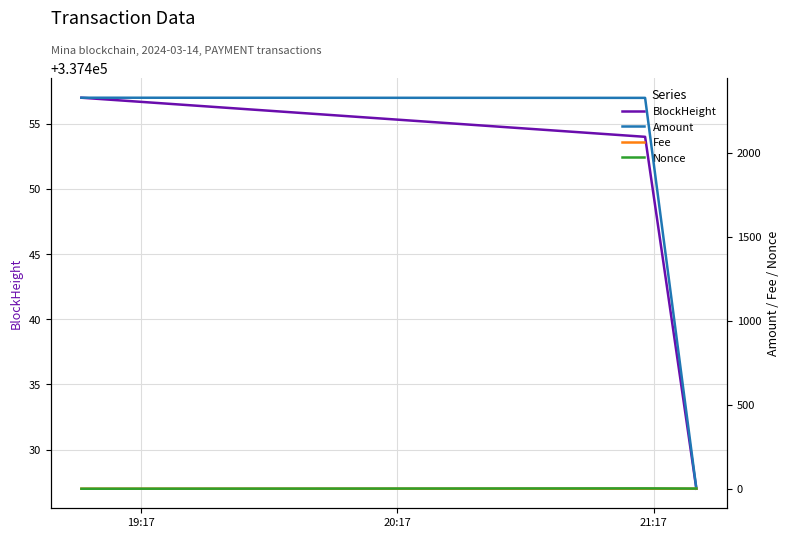

What is the difference between the maximum and minimum values in the BlockHeight series?

30